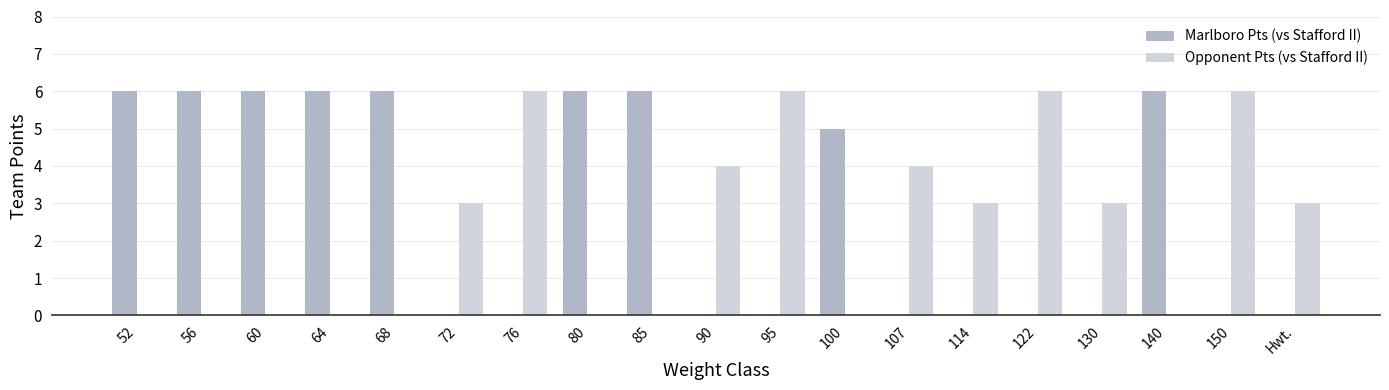

The Opponent Pts (vs Stafford II) series shows -4 at 140. True or false?

False